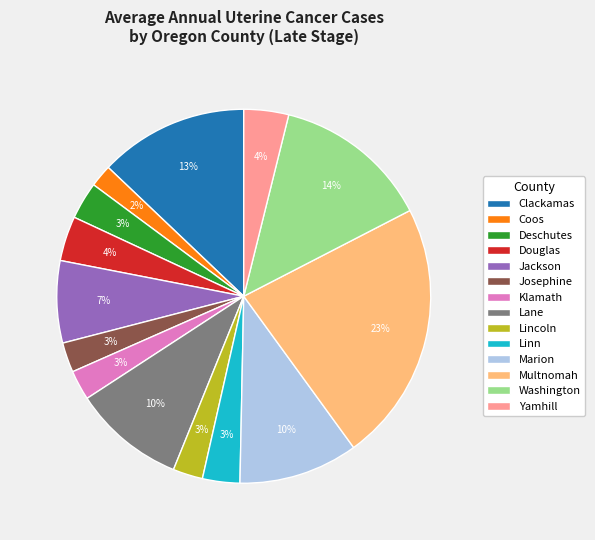

Count the number of slices in the pie.

14